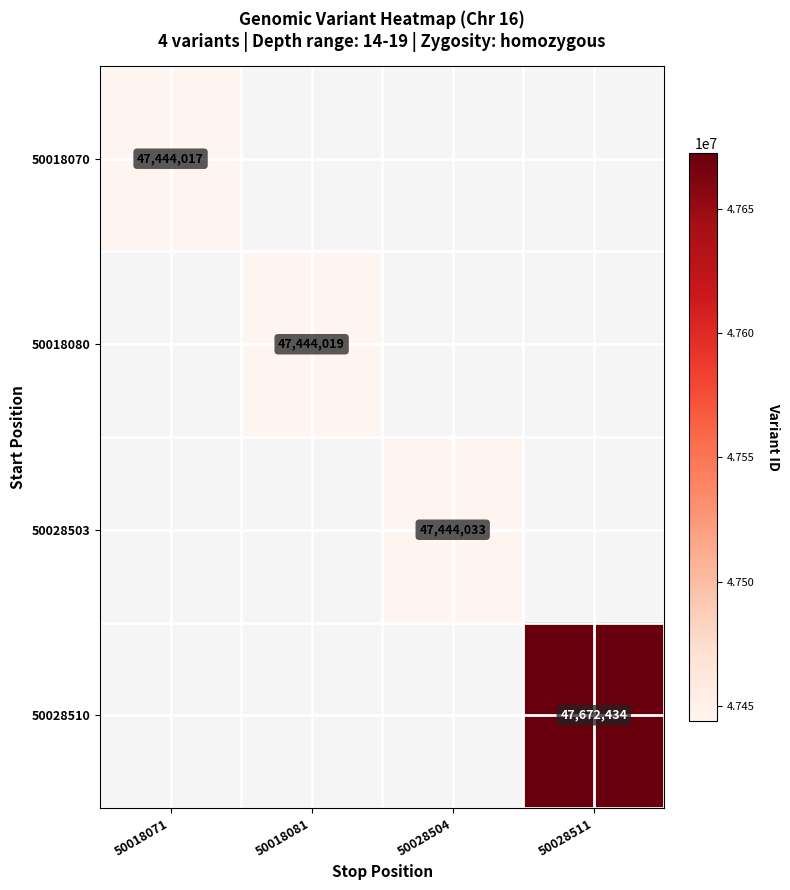

At how many categories does at least one series exceed 47498049?

1